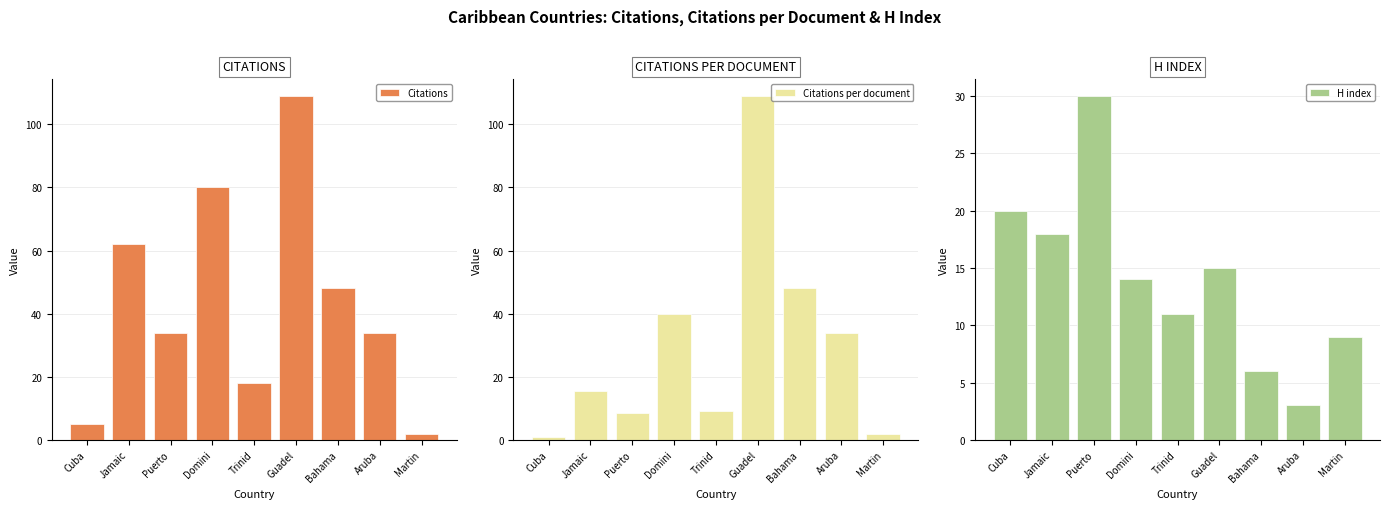

What value does the Citations per document series have at Trinid?

9.0